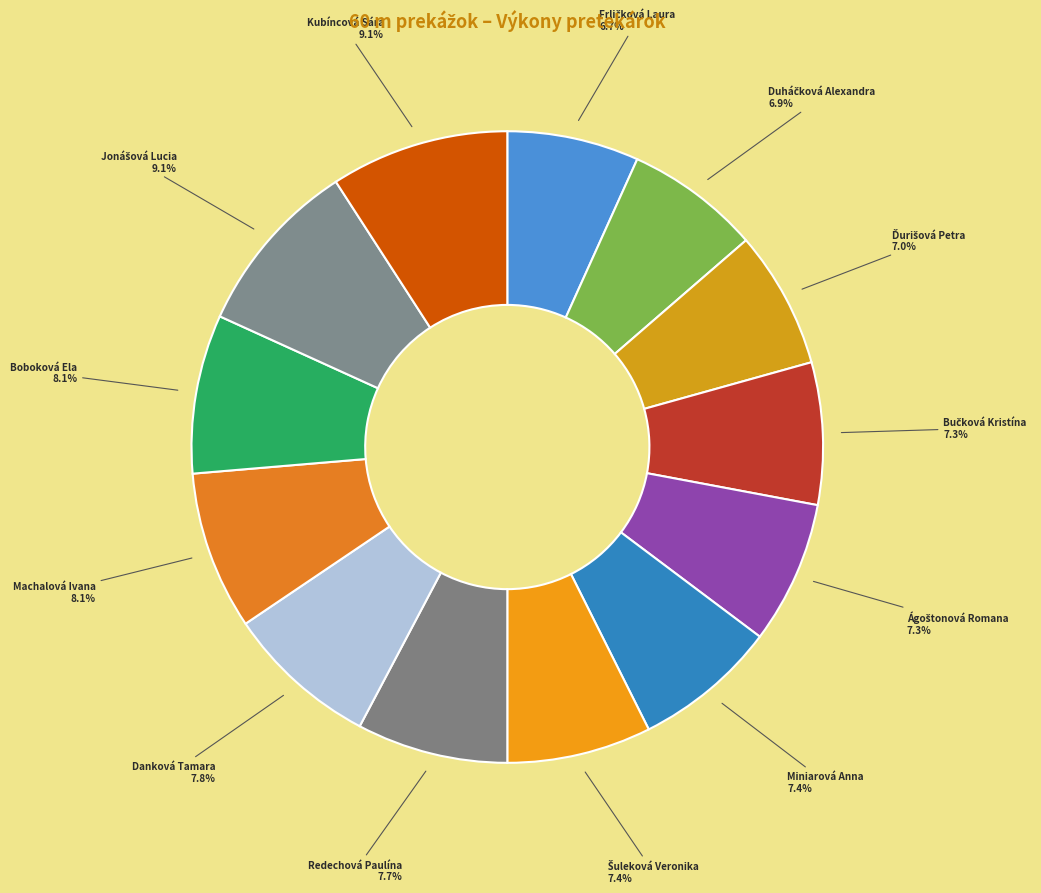

Is there any slice that represents more than half of the pie?

No